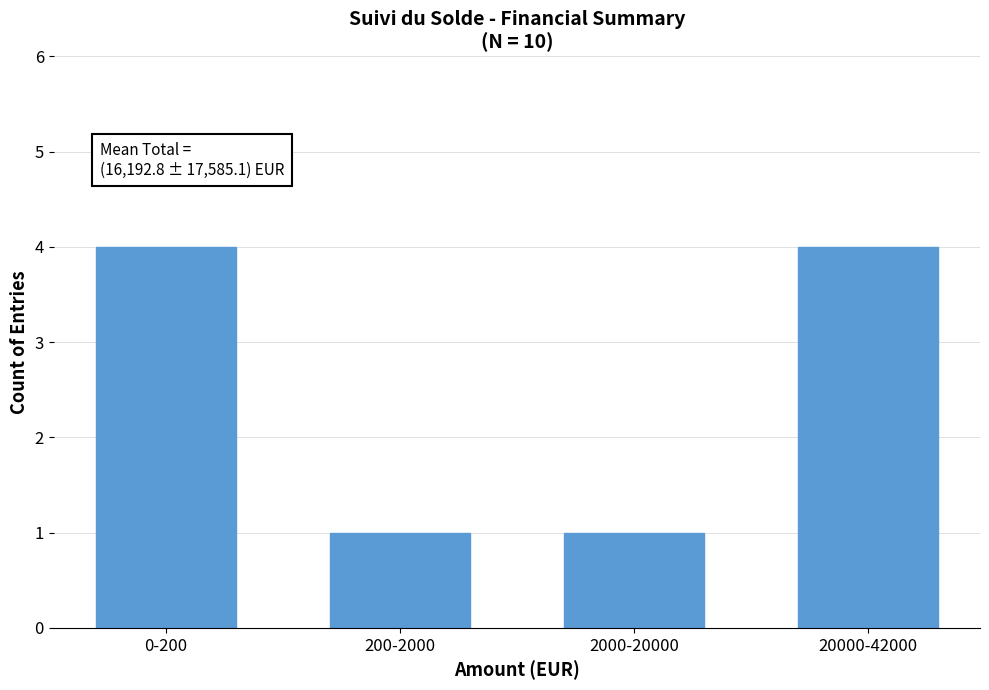

Reading right to left, extract all data points from this chart.

4	1	1	4